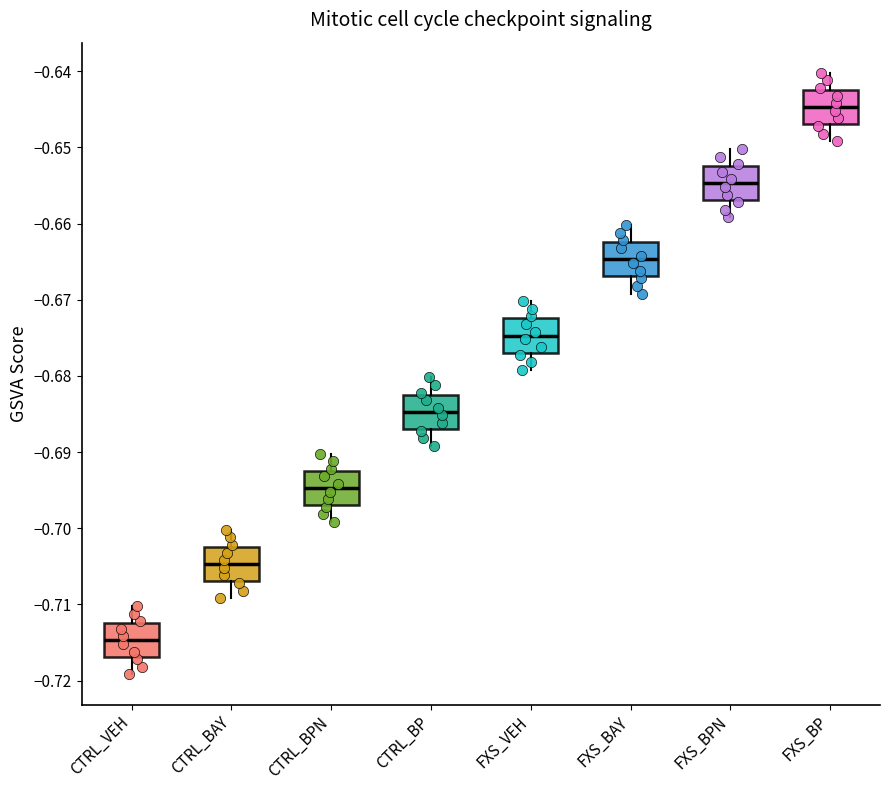

Reading left to right, transcribe this box plot: for each box, give where its median line is, the range the box spans, and where its two whiskers end, as read against the y-axis. The values are not printed on the chart, so give them approximately, as read against the axis.

CTRL_VEH: median -0.715, box -0.717 to -0.712, whiskers -0.719 to -0.710
CTRL_BAY: median -0.705, box -0.707 to -0.702, whiskers -0.709 to -0.700
CTRL_BPN: median -0.695, box -0.697 to -0.692, whiskers -0.699 to -0.690
CTRL_BP: median -0.685, box -0.687 to -0.682, whiskers -0.689 to -0.680
FXS_VEH: median -0.675, box -0.677 to -0.672, whiskers -0.679 to -0.670
FXS_BAY: median -0.665, box -0.667 to -0.662, whiskers -0.669 to -0.660
FXS_BPN: median -0.655, box -0.657 to -0.652, whiskers -0.659 to -0.650
FXS_BP: median -0.645, box -0.647 to -0.642, whiskers -0.649 to -0.640